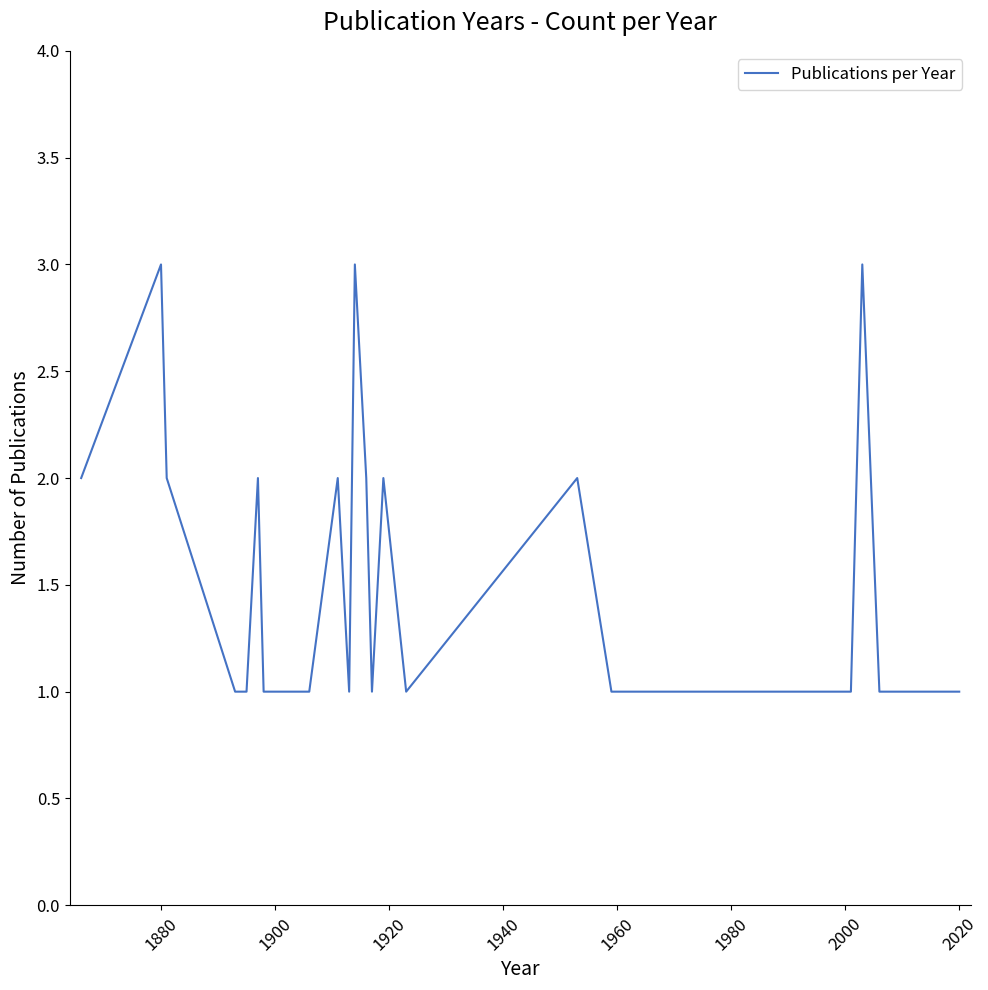

What is the maximum value shown in the chart?

3